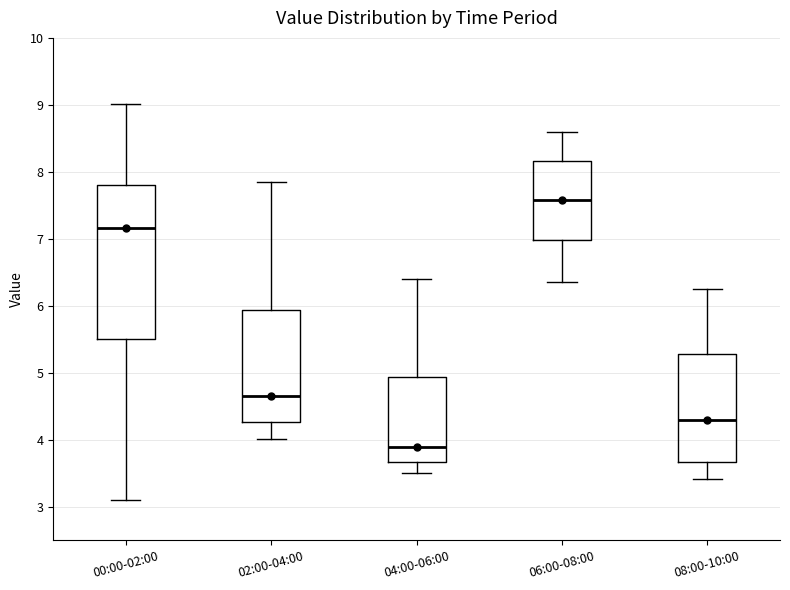

Which box has the lowest median line?

04:00-06:00